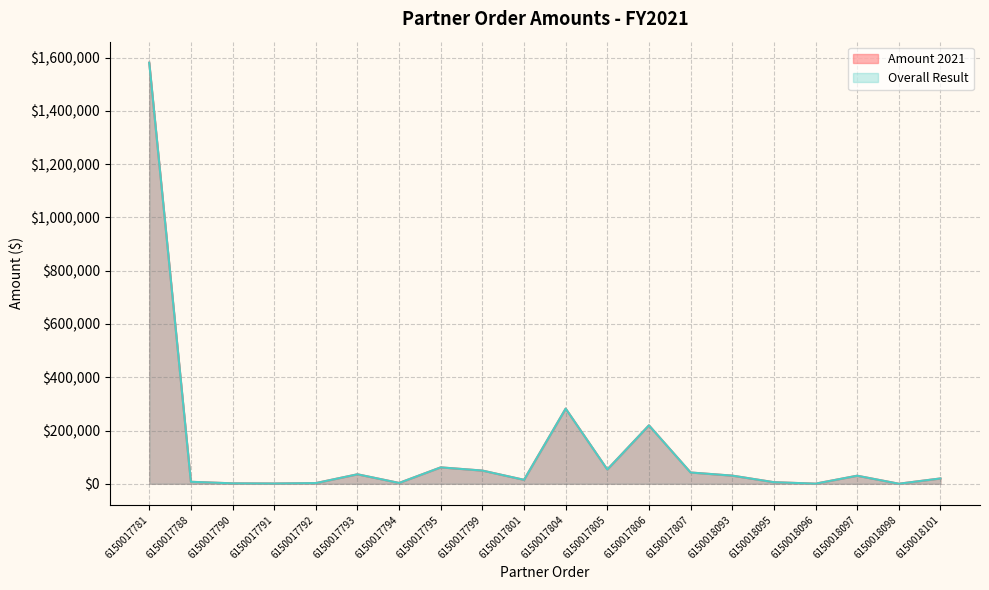

Which series changed the most between 6150017792 and 6150017807?

Amount 2021